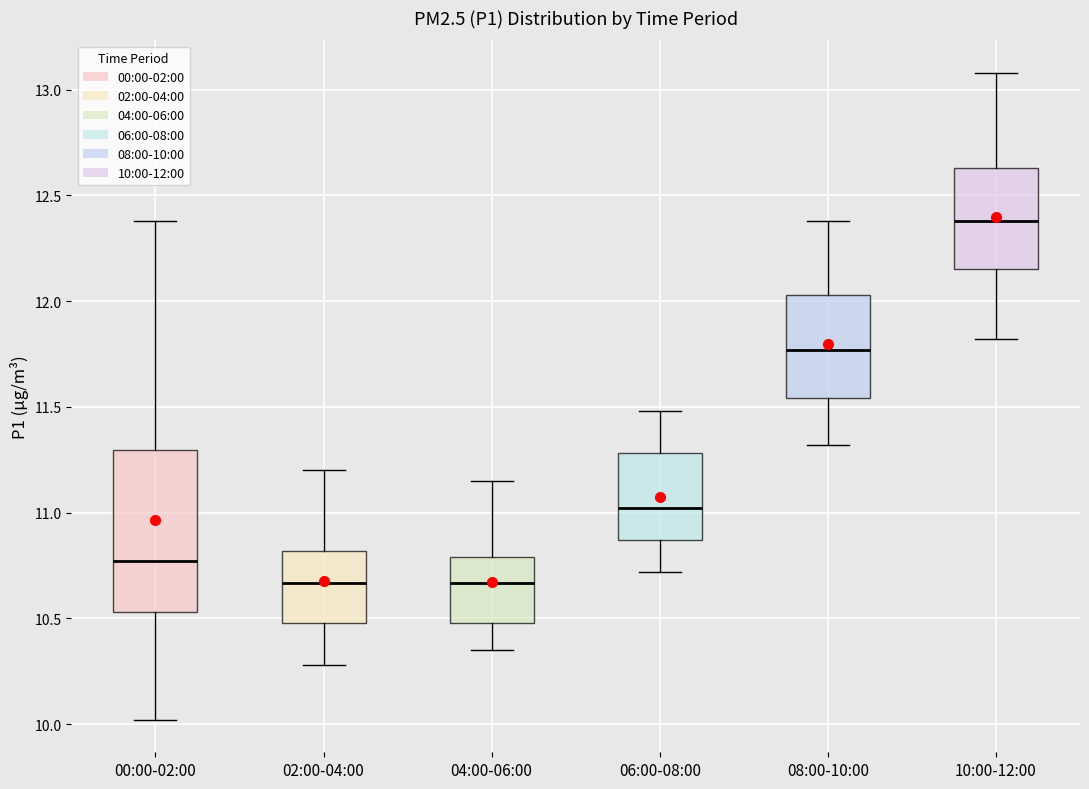

Reading left to right, transcribe this box plot: for each box, give where its median line is, the range the box spans, and where its two whiskers end, as read against the y-axis. The values are not printed on the chart, so give them approximately, as read against the axis.

00:00-02:00: median 10.75, box 10.55 to 11.30, whiskers 10.00 to 12.40
02:00-04:00: median 10.65, box 10.50 to 10.80, whiskers 10.30 to 11.20
04:00-06:00: median 10.65, box 10.50 to 10.80, whiskers 10.35 to 11.15
06:00-08:00: median 11.00, box 10.85 to 11.30, whiskers 10.70 to 11.50
08:00-10:00: median 11.75, box 11.55 to 12.05, whiskers 11.30 to 12.40
10:00-12:00: median 12.40, box 12.15 to 12.65, whiskers 11.80 to 13.10